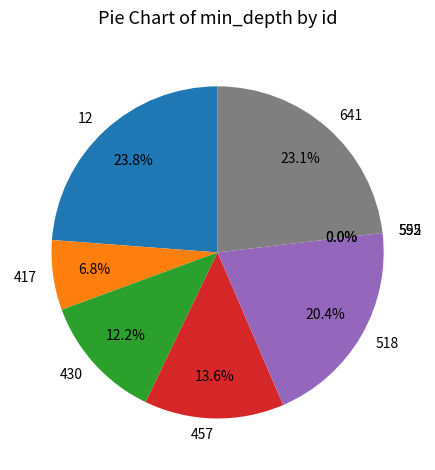

Combined, do 518 and 12 account for over 50%?

No